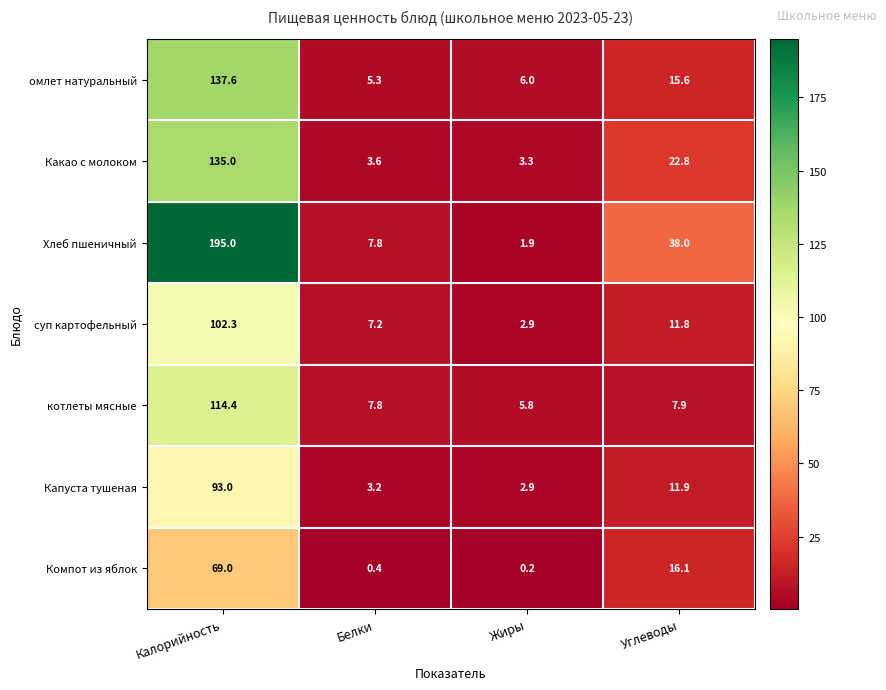

What is the difference between the maximum and minimum values in the Хлеб пшеничный series?

193.1